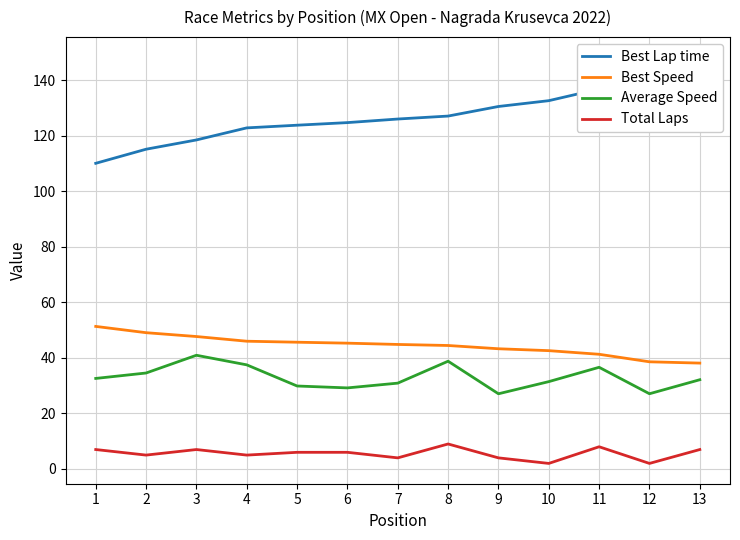

What is the difference between the second highest and minimum values in the Best Lap time series?

36.4